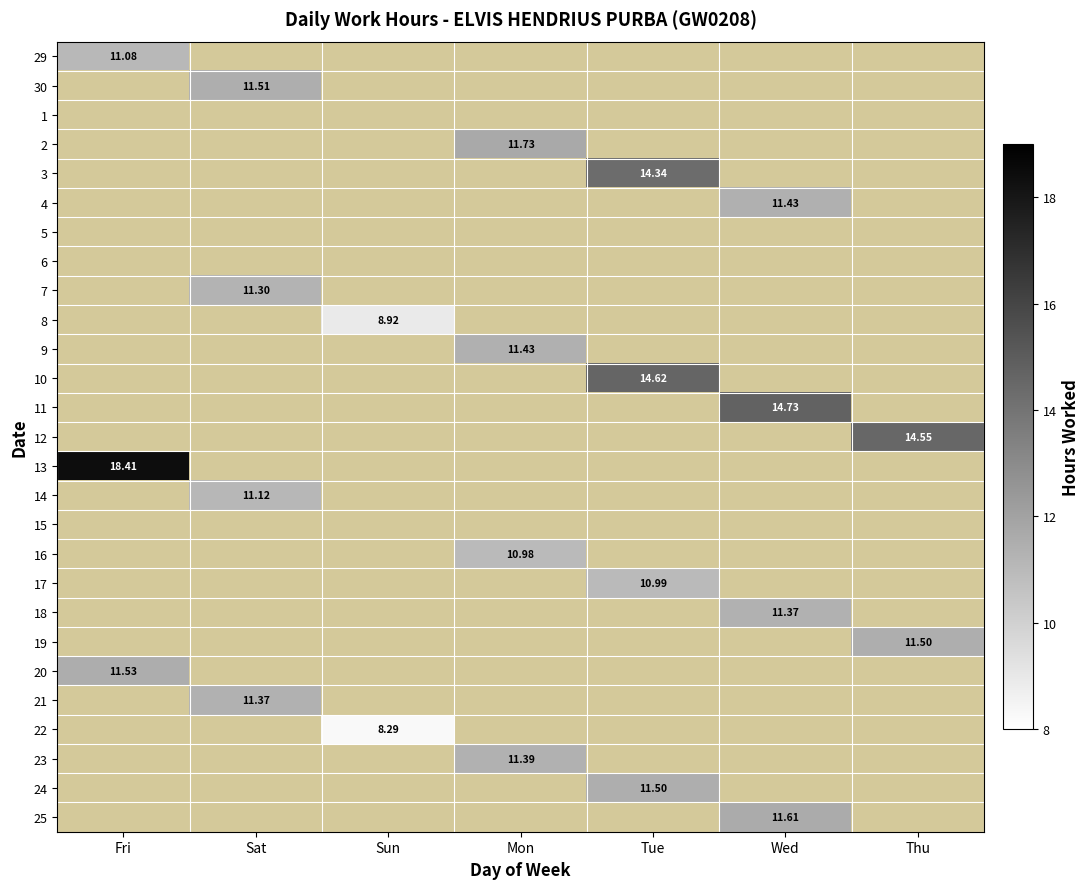

List the labels in order of 14 value, smallest first.

Fri, Sun, Mon, Tue, Wed, Thu, Sat